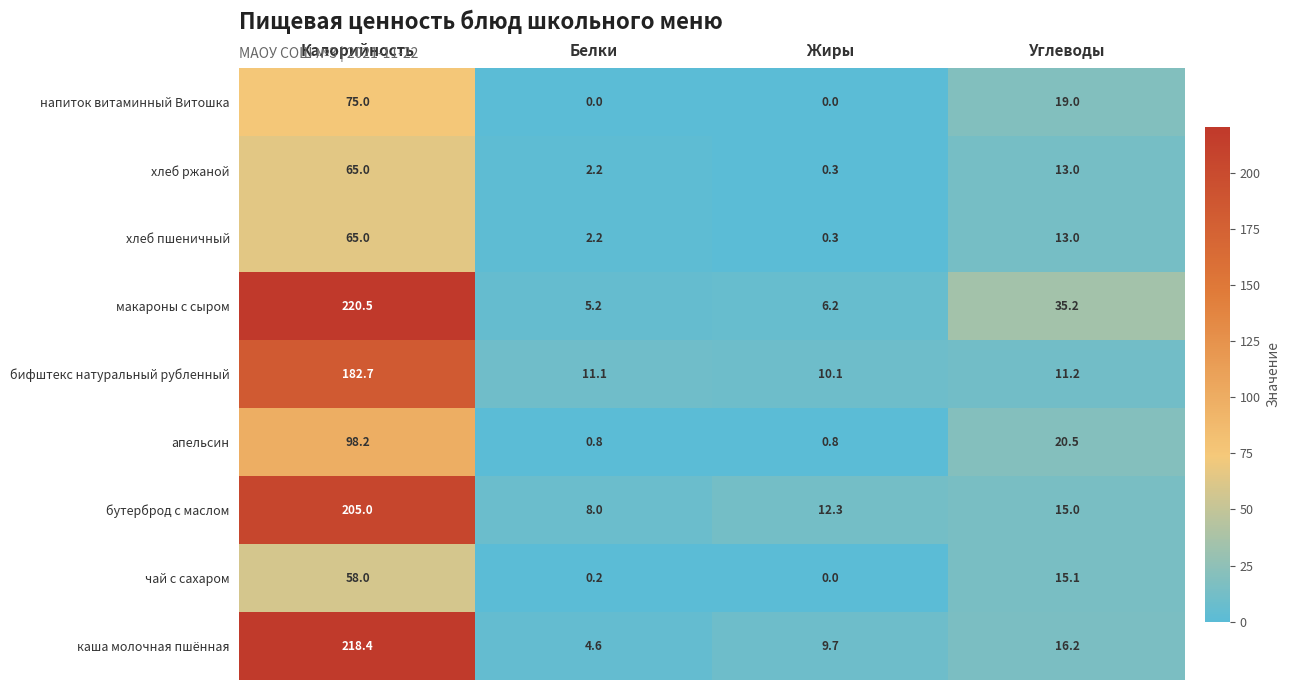

Where does the бутерброд с маслом series first go above 15?

Калорийность